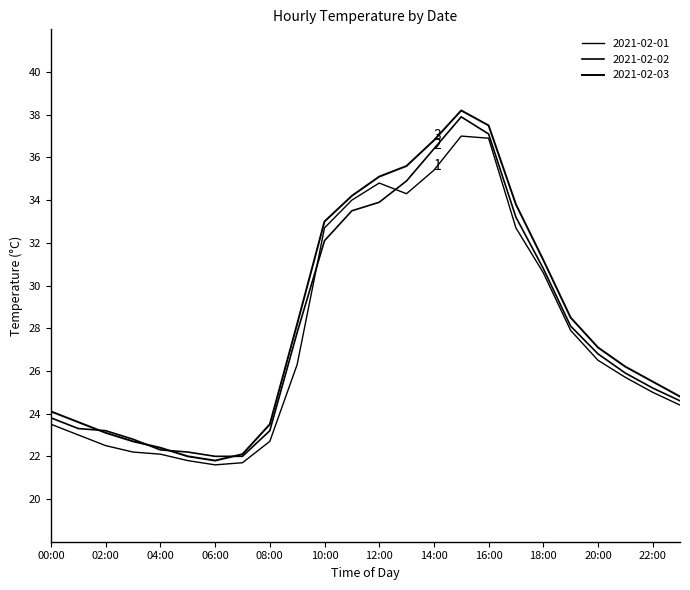

What is the greatest value displayed?

38.2